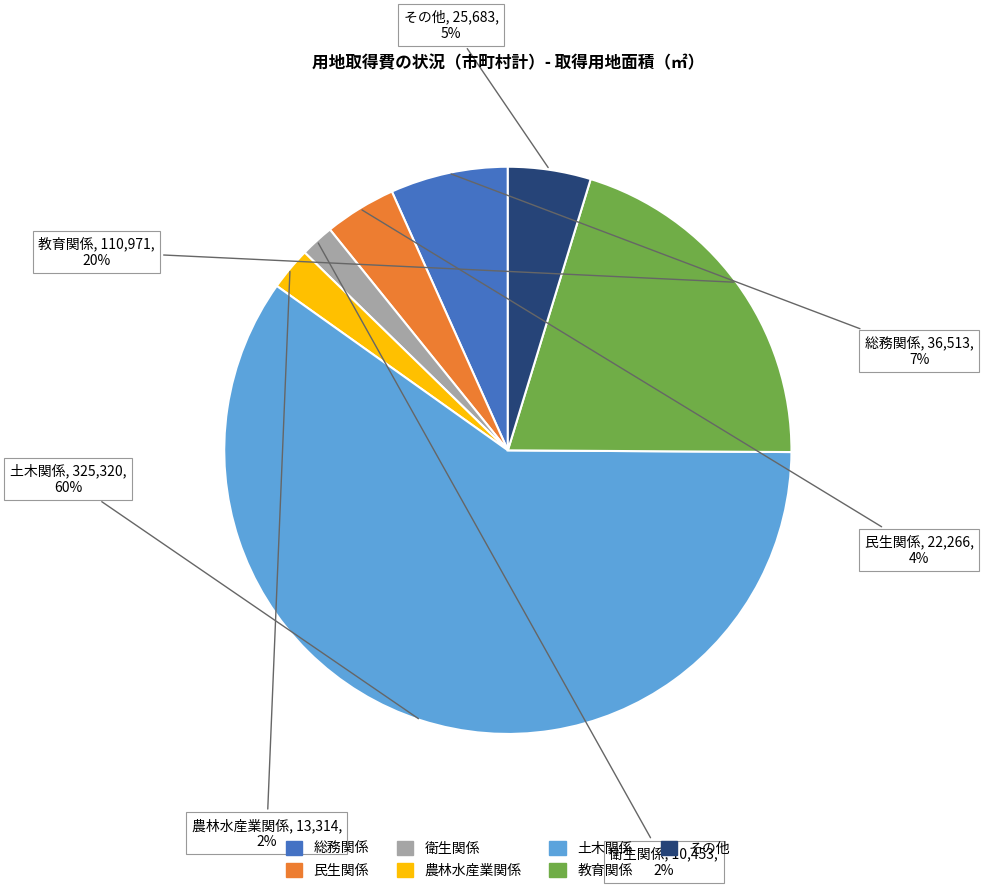

What percentage is the 民生関係 slice, to the nearest percent?

4%